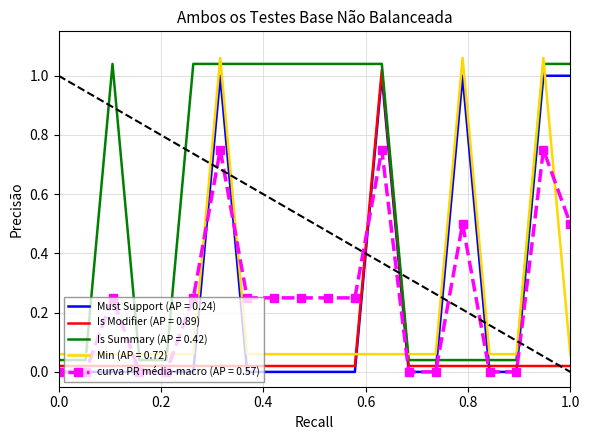

True or false: Must Support (AP = 0.24) and Is Summary (AP = 0.42) intersect in this chart.

True